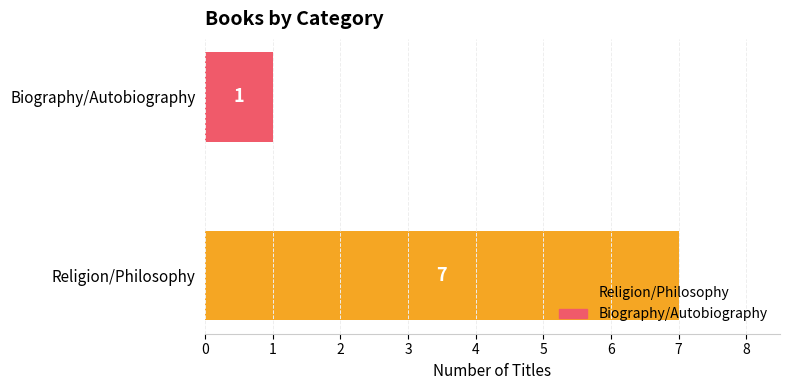

Between Religion/Philosophy and Biography/Autobiography, which is larger?

Religion/Philosophy